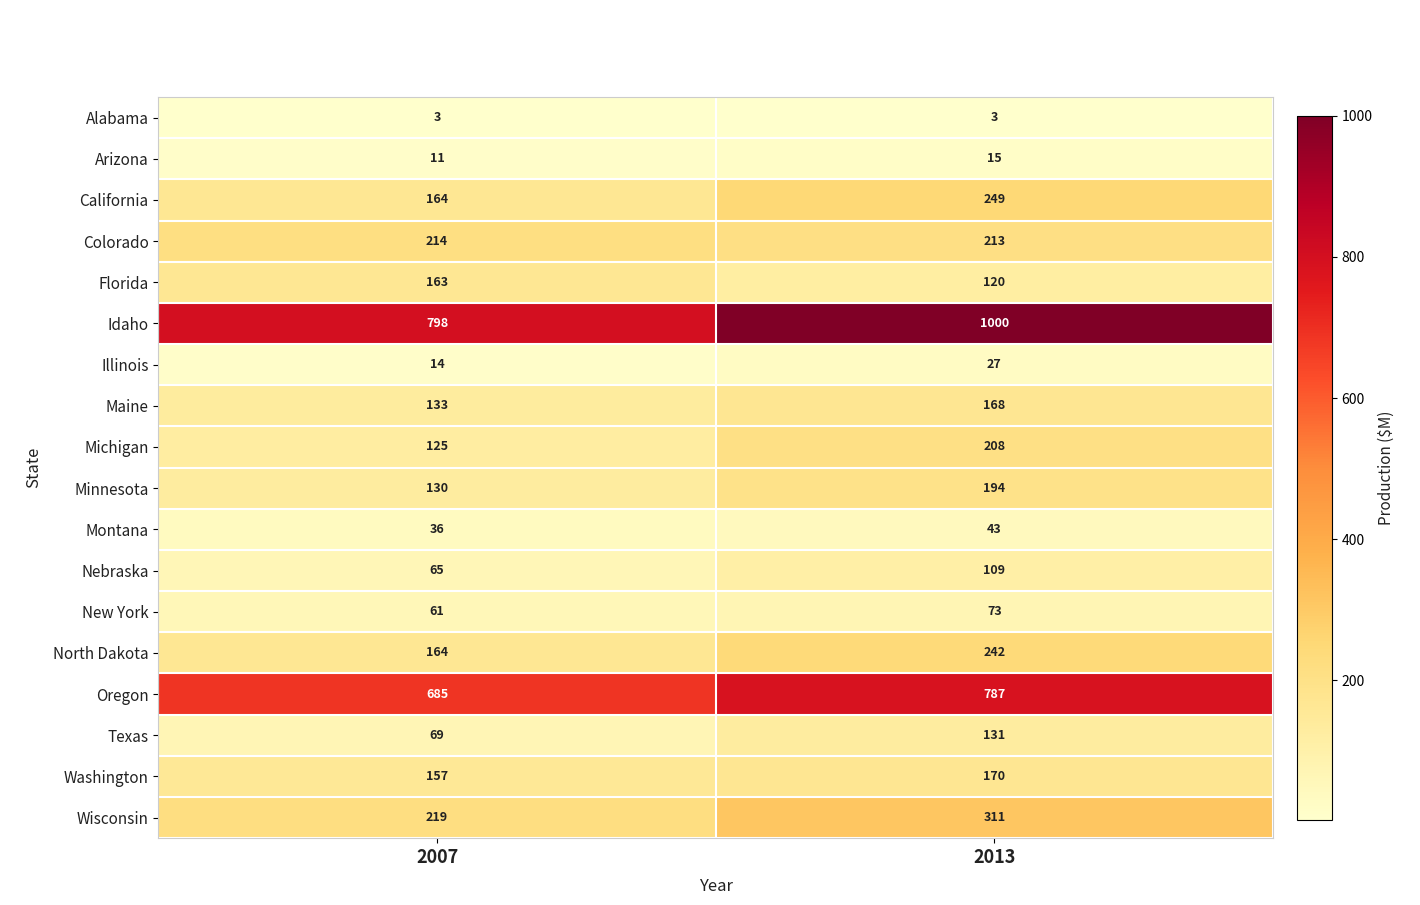

Which series has the largest total across all categories?

Idaho